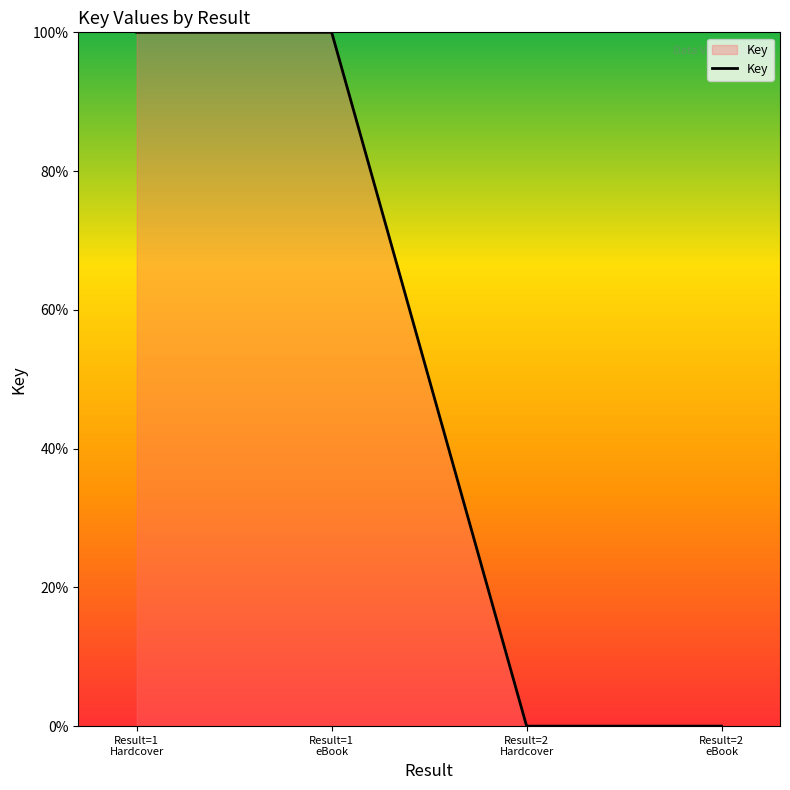

What is the difference between the second highest and minimum values?

100